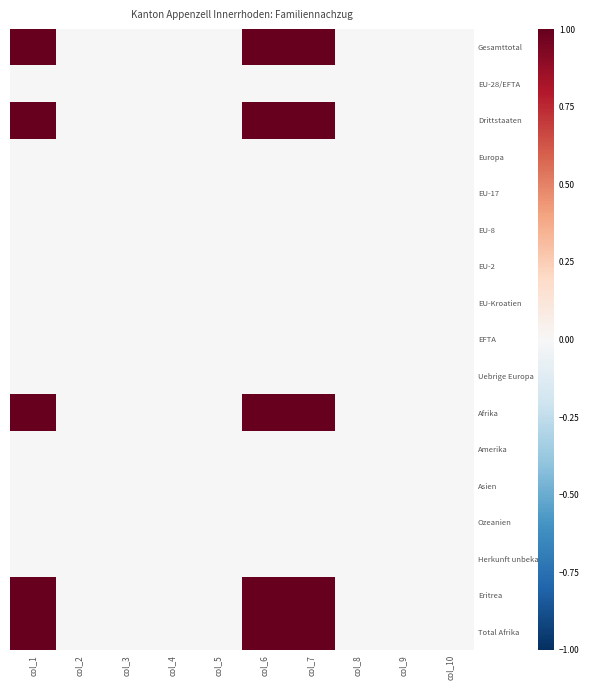

At how many categories does at least one series exceed 0?

3